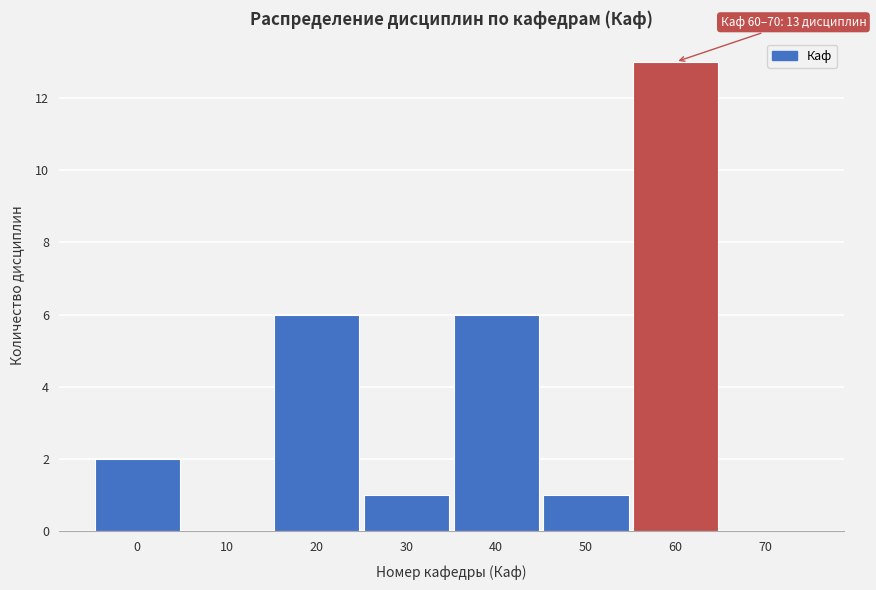

Reading right to left, transcribe all the data shown in this chart.

70=0	60=13	50=1	40=6	30=1	20=6	10=0	0=2